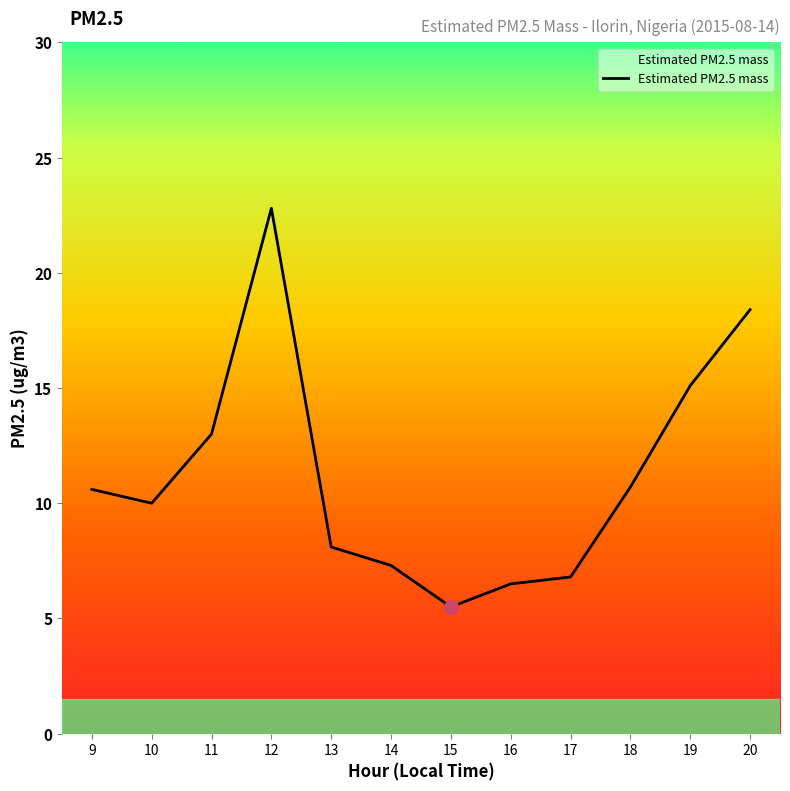

How many distinct data groups are displayed?

1